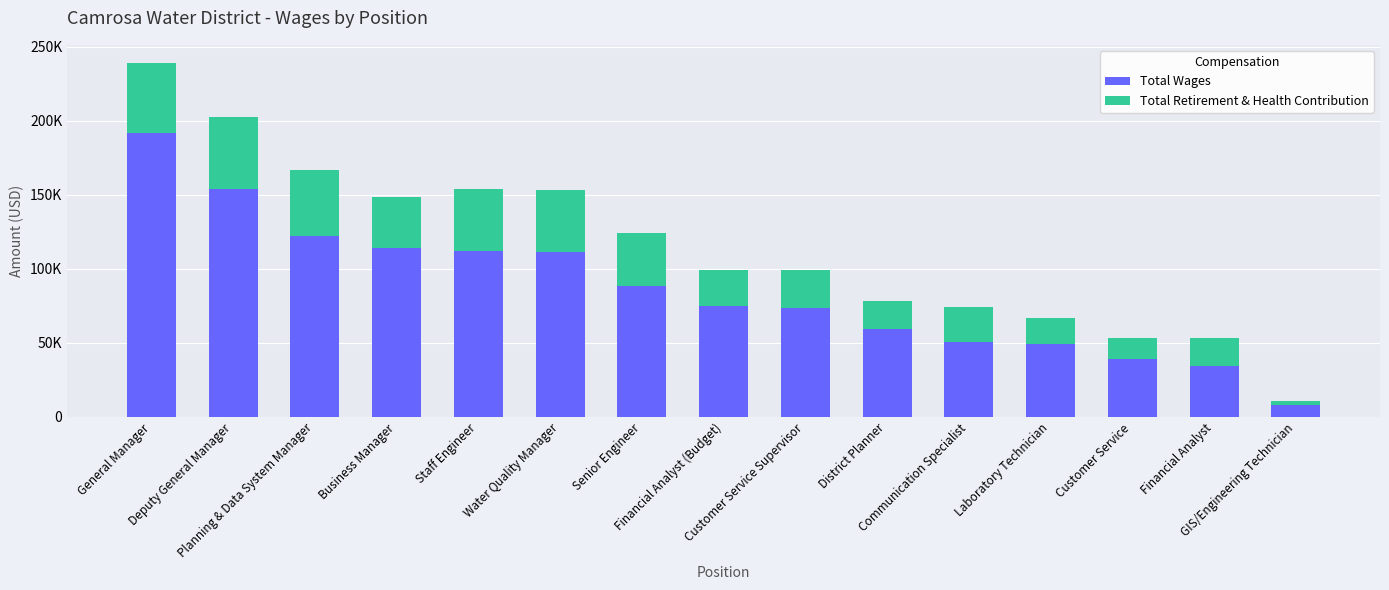

What are all the series names shown in the legend?

Total Wages, Total Retirement & Health Contribution